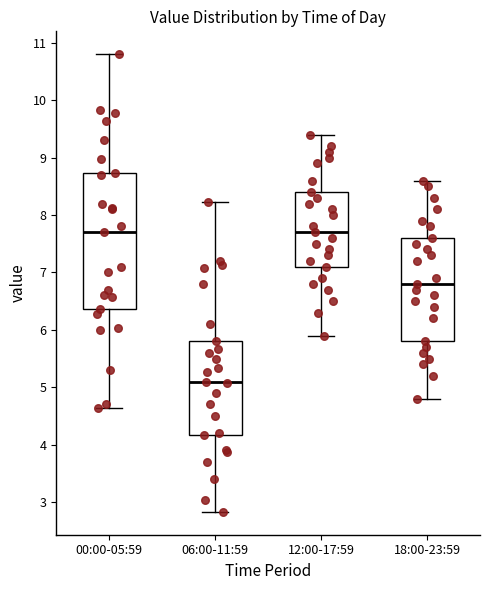

Comparing the boxes themselves (not the whiskers), which one is the tallest?

00:00-05:59